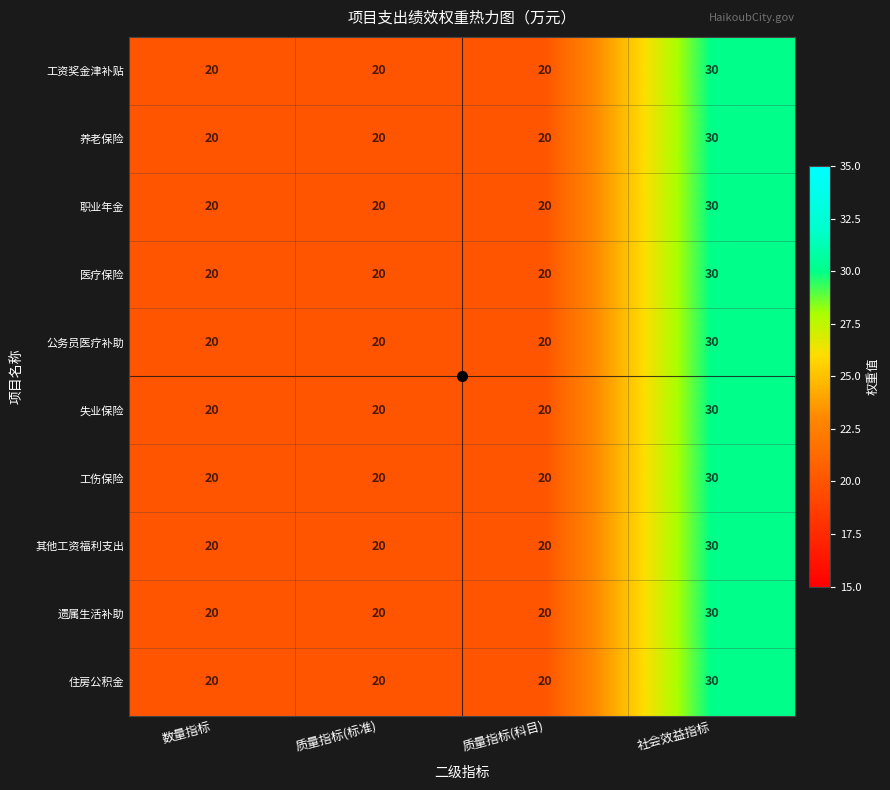

At which category does the chart reach its peak across all series?

社会效益指标